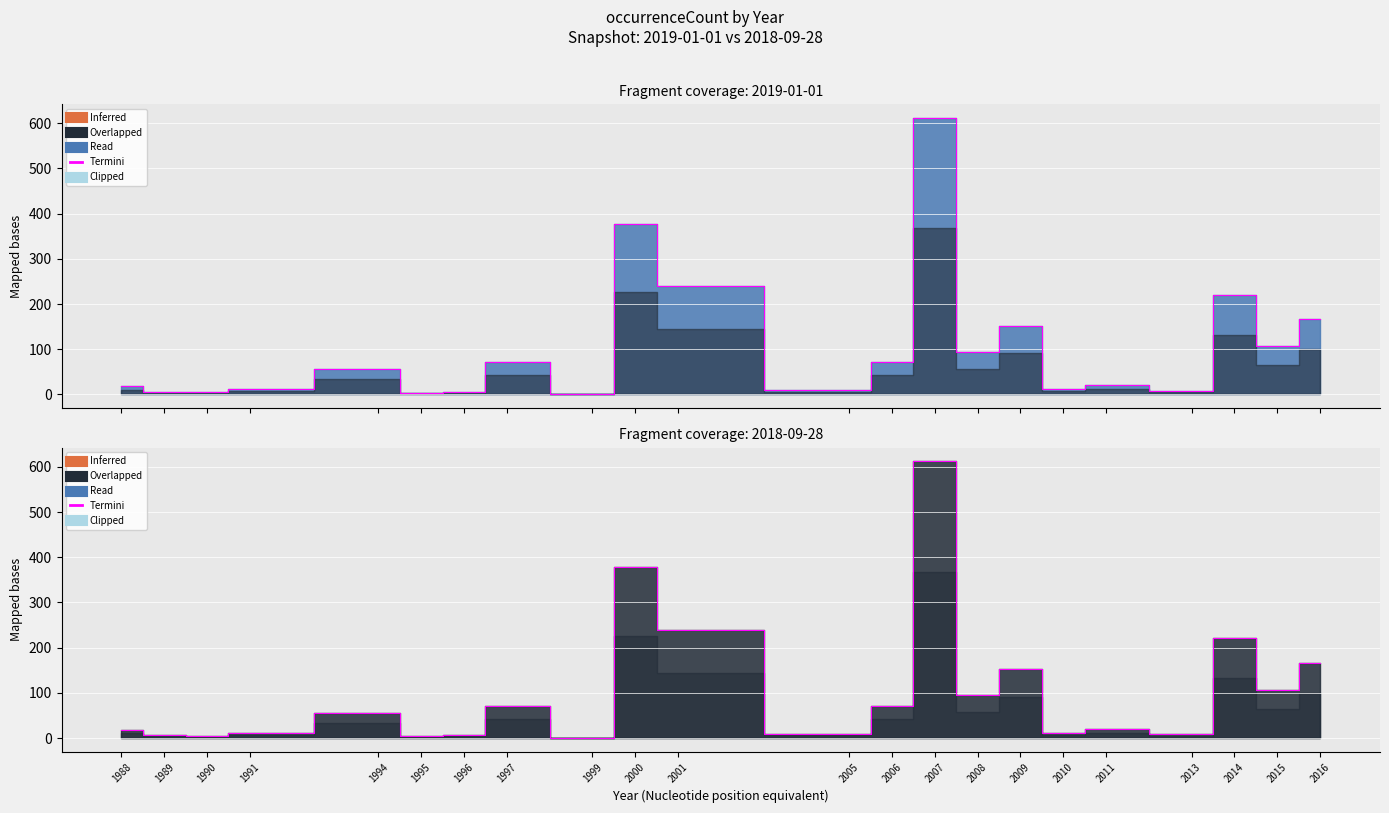

At which category does 2019-01-01 line reach its first local peak?

1994